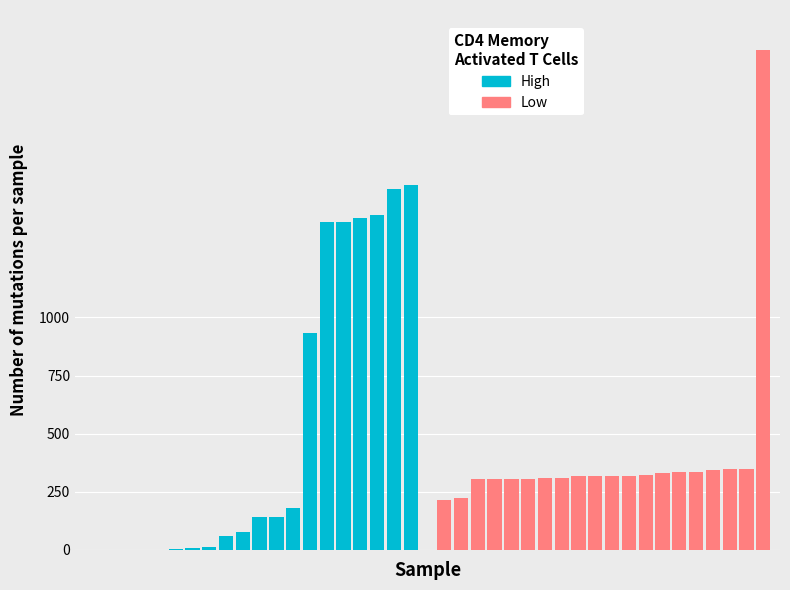

What is the highest value of the High series?

1571.2